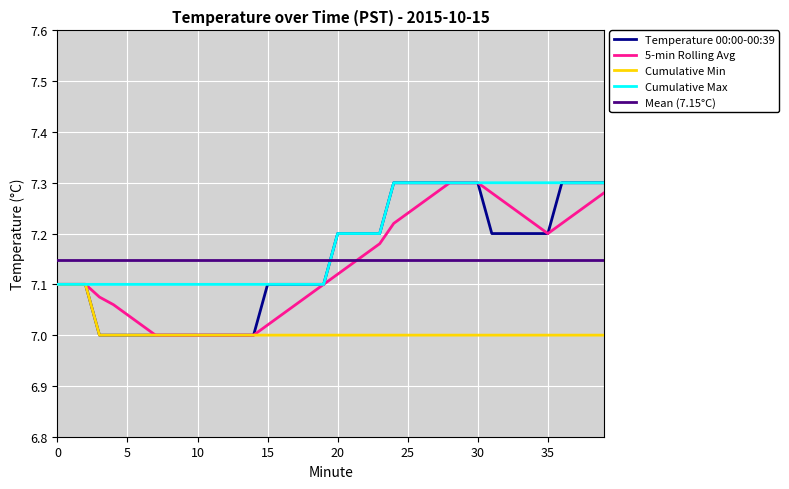

Which series has the largest total across all categories?

Cumulative Max